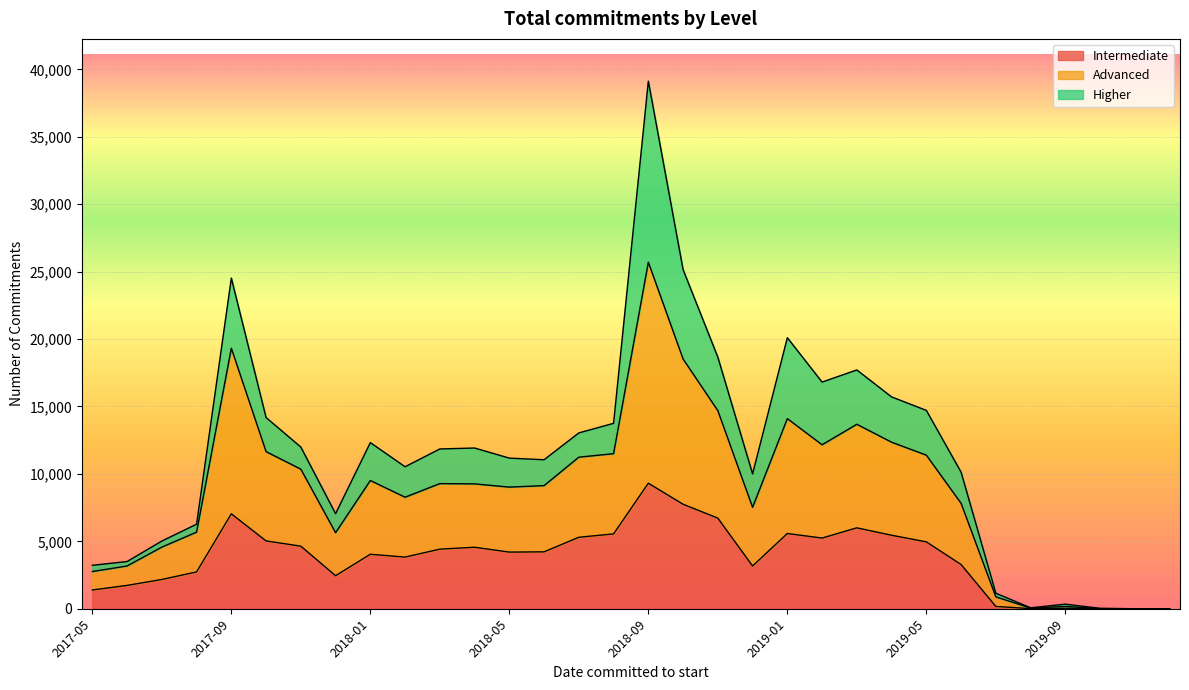

What is the maximum value for Intermediate?

9310